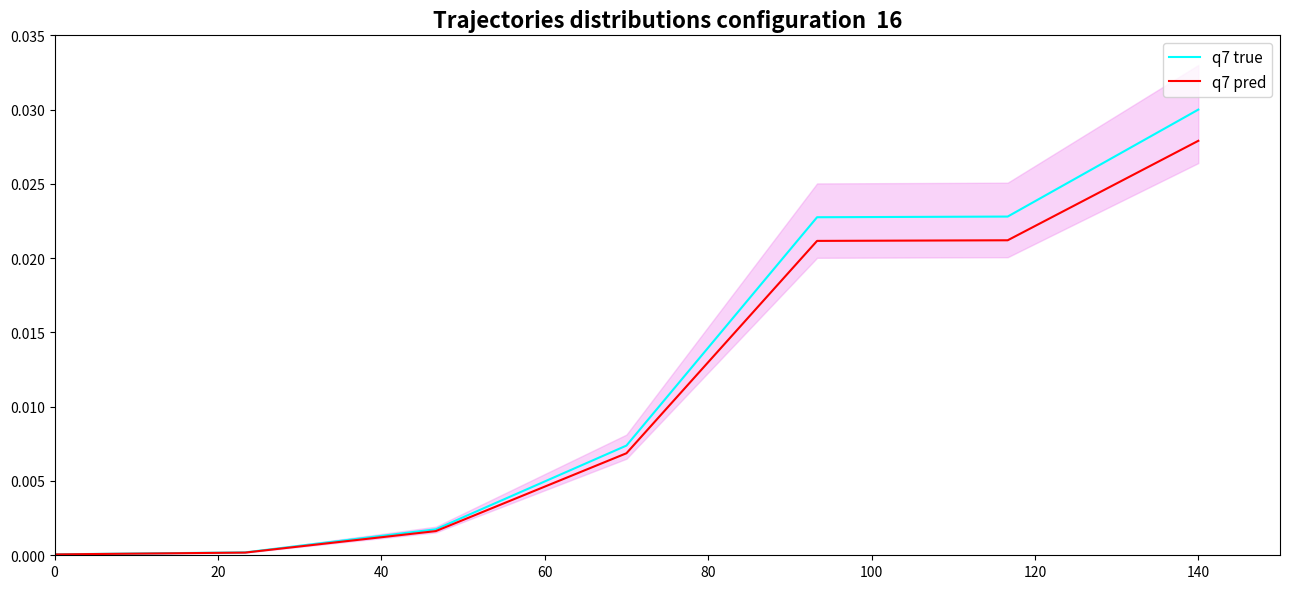

List the series in order of their peak value, highest first.

q7 true, q7 pred